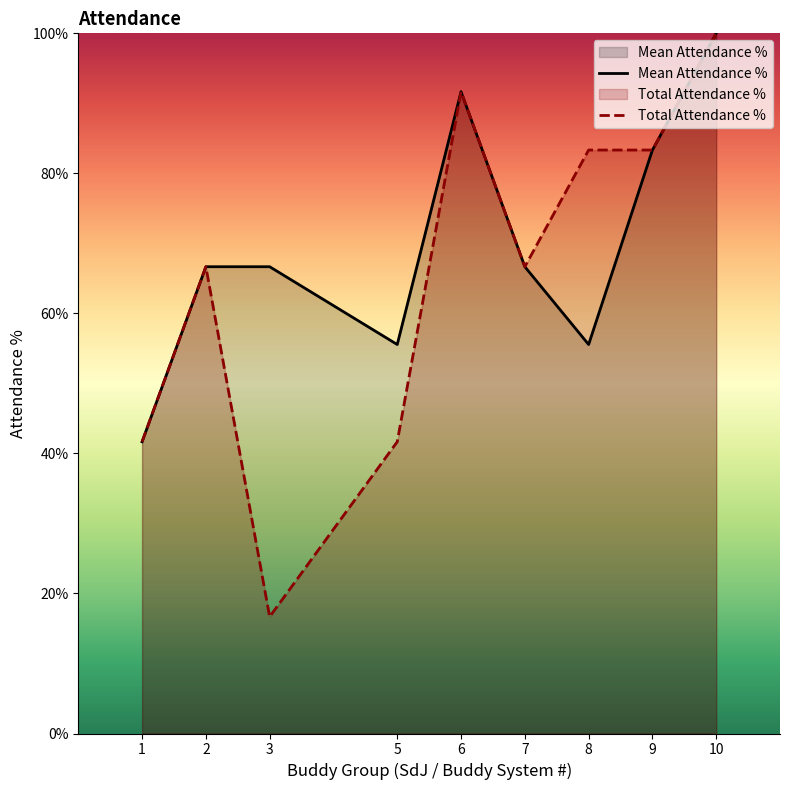

What is the maximum value for Total Attendance %?

100.0